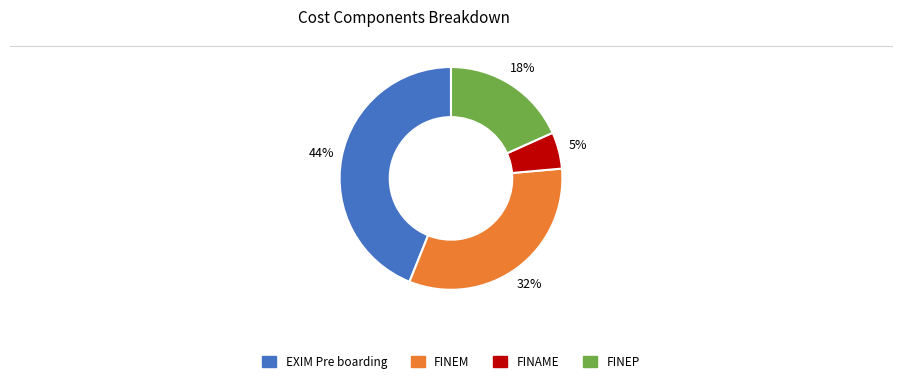

Rank the categories by value from lowest to highest.

FINAME, FINEP, FINEM, EXIM Pre boarding